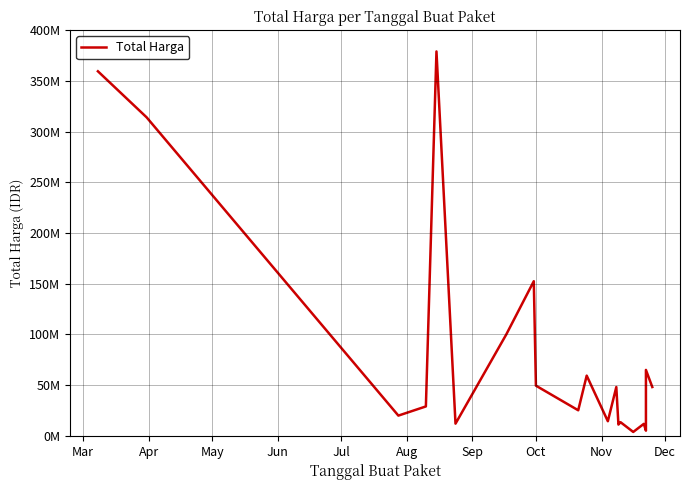

Reading left to right, extract all data points from this chart.

359500000	314121780	19950000	29000000	379075000	12000000	100000000	152477000	49478000	25200000	59375000	14400000	48140000	11100000	13442000	3825000	11800000	5093000	65000000	48140000